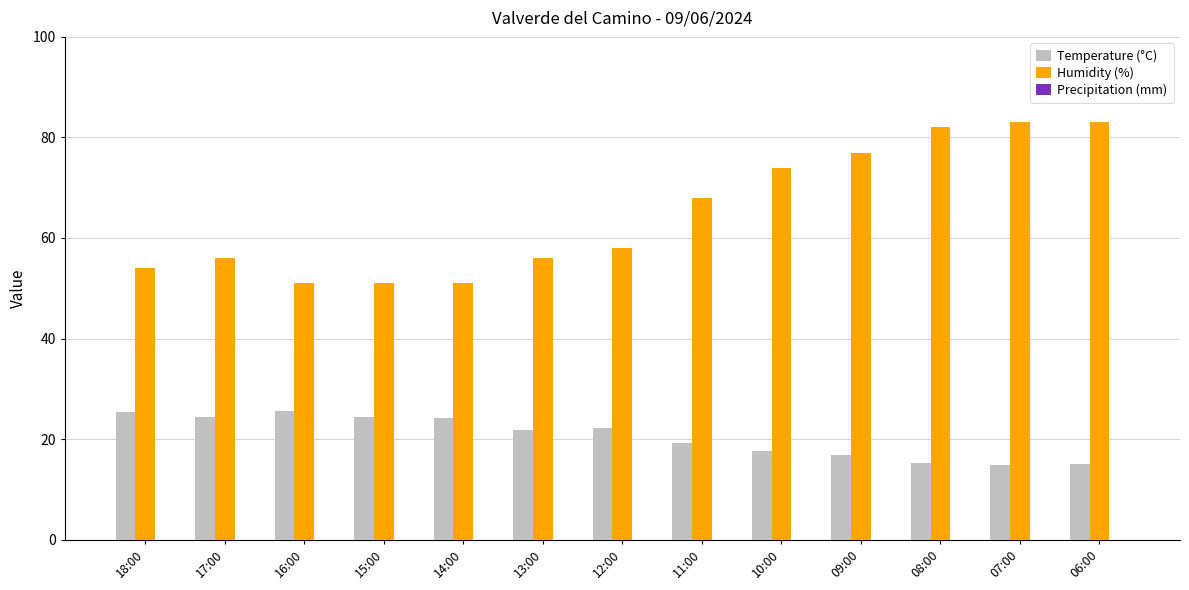

What is the spread (max minus min) of values at 12:00?

35.9